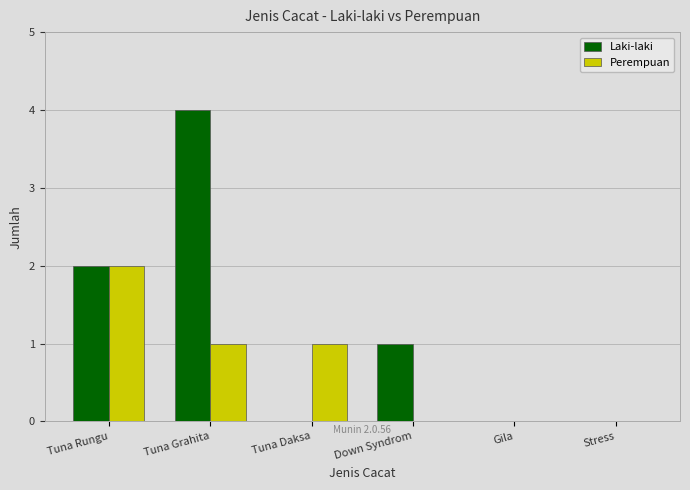

The value of Laki-laki at Tuna Grahita is 4. True or false?

True